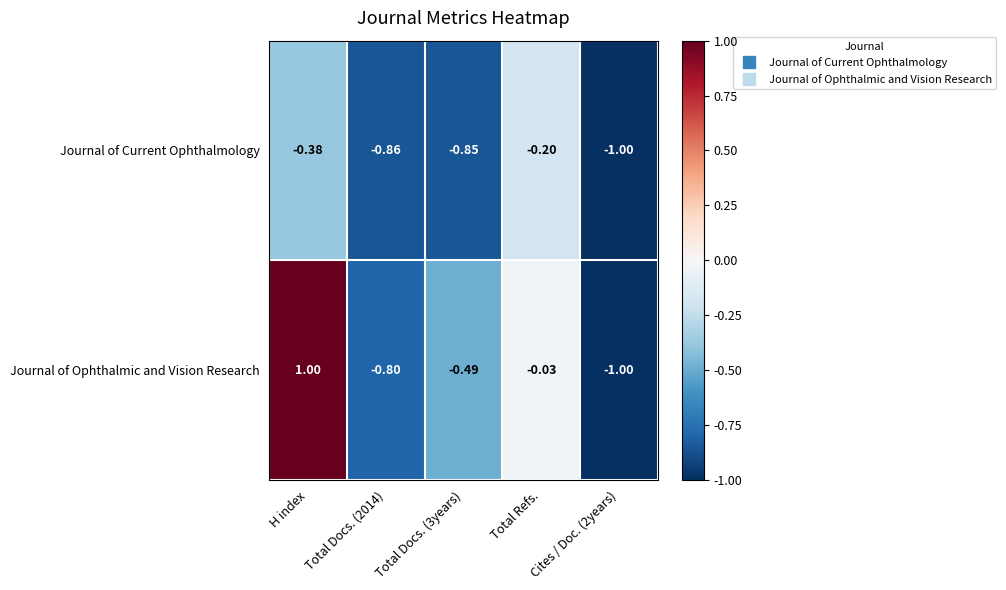

Rank the series by their average value, from lowest to highest.

Journal of Current Ophthalmology, Journal of Ophthalmic and Vision Research